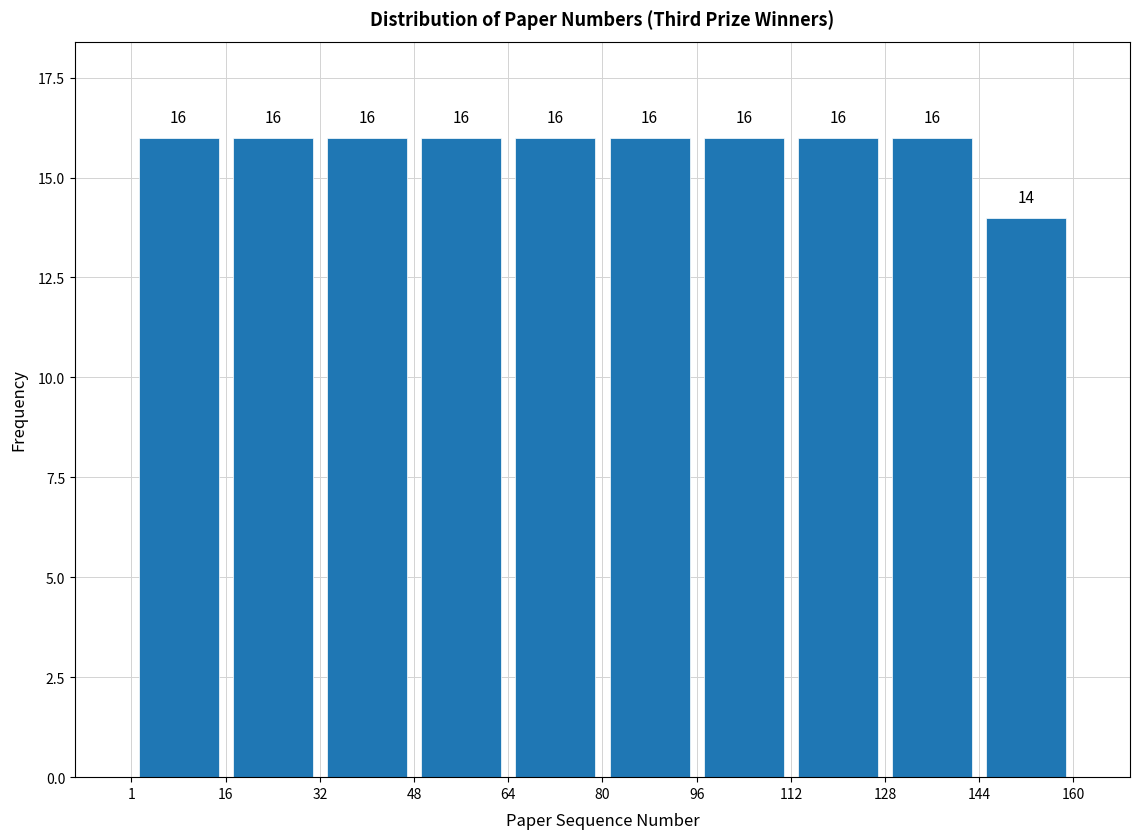

How tall is the bar that spans 112 to 128 on the x-axis?

16